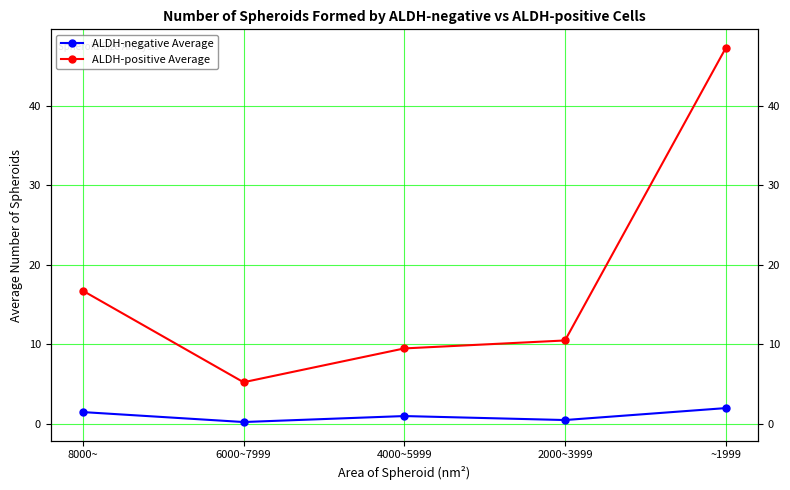

Which has a higher value, 2000~3999 or 6000~7999?

2000~3999